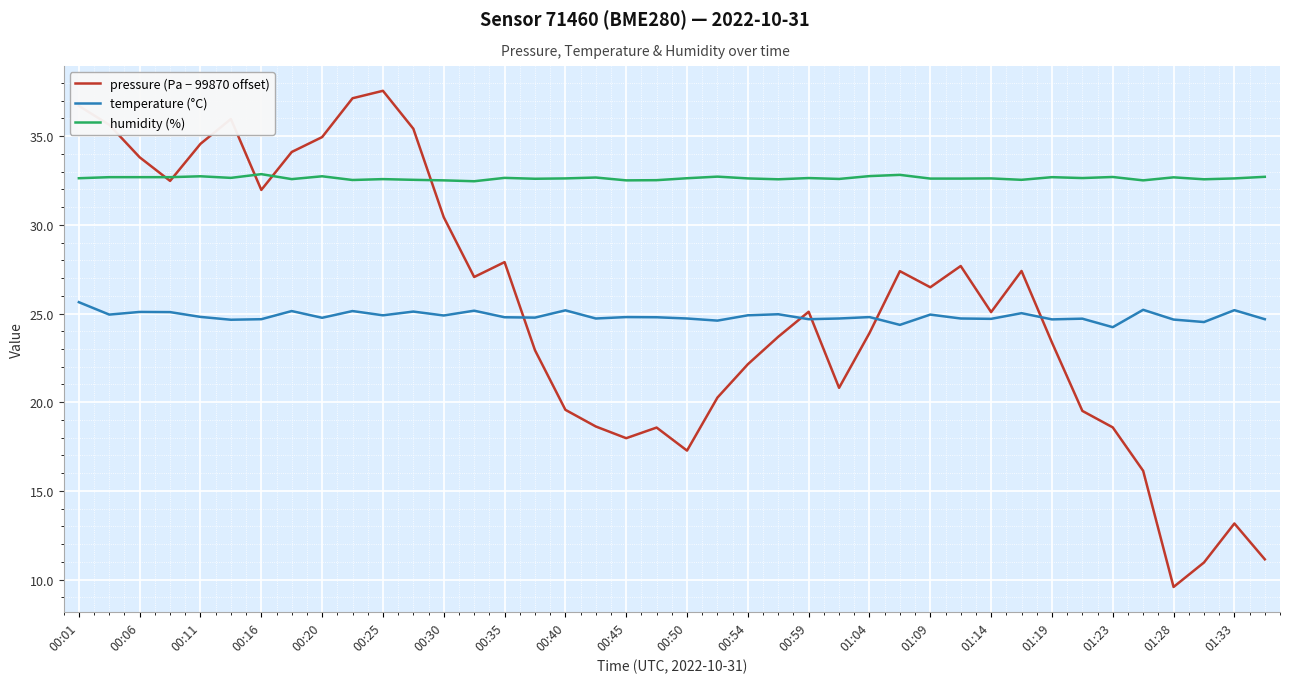

Which series has the largest total across all categories?

humidity (%)